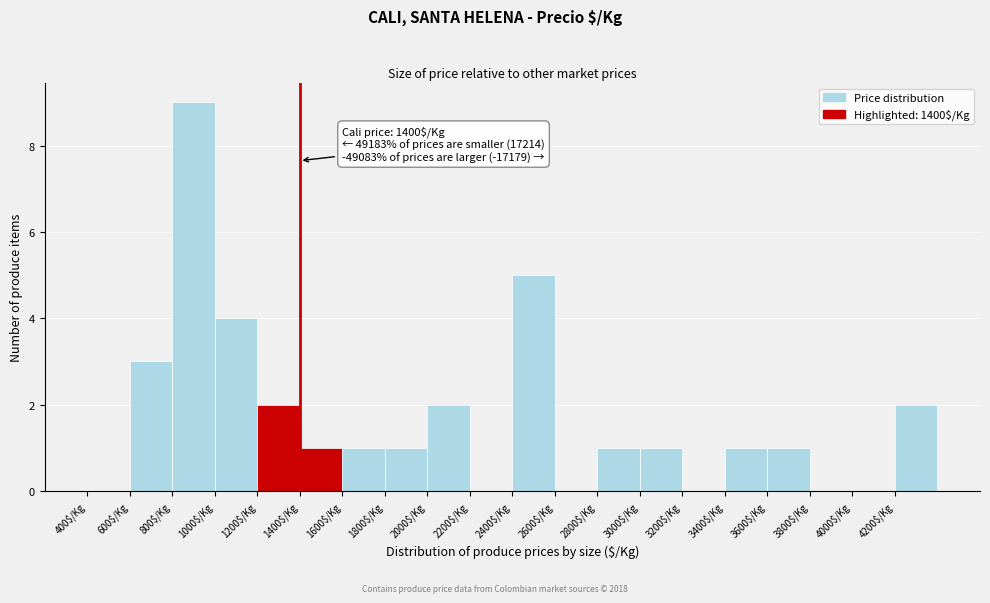

Over which range of the x-axis is the bar tallest?

800 to 1000